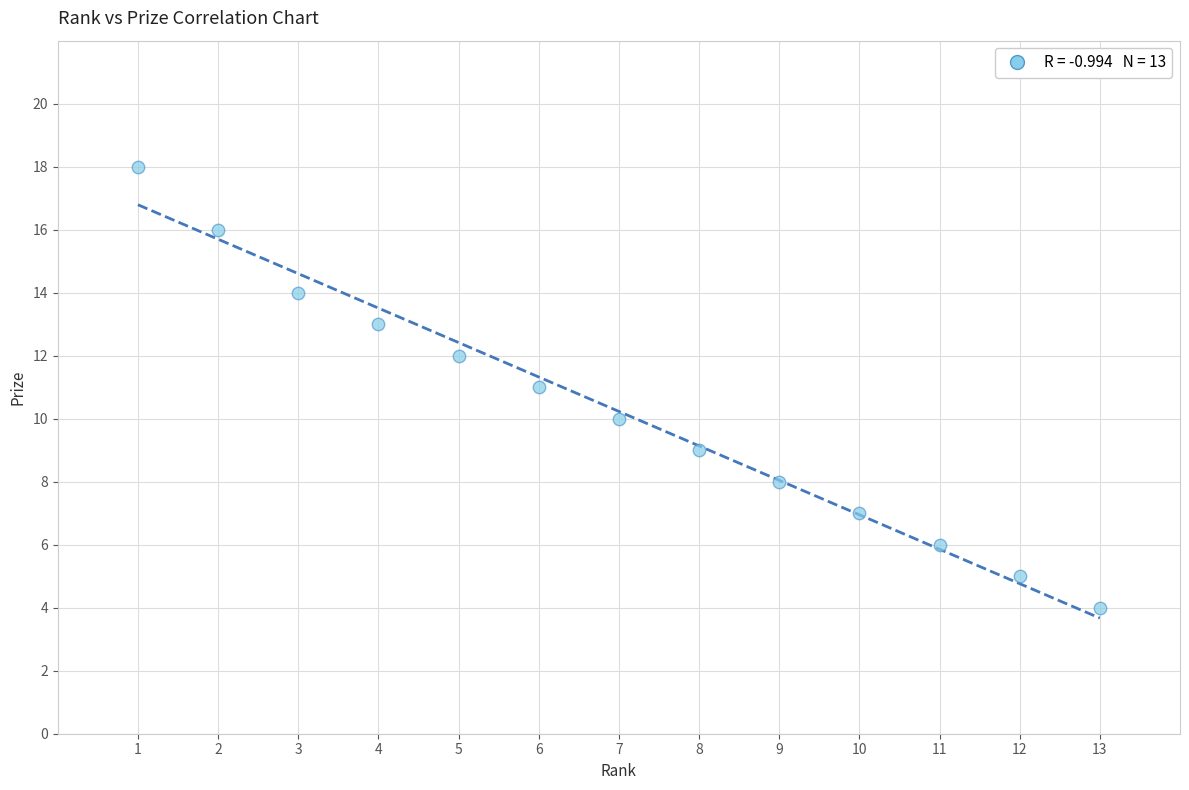

What is the range of Y values (max minus min)?

14